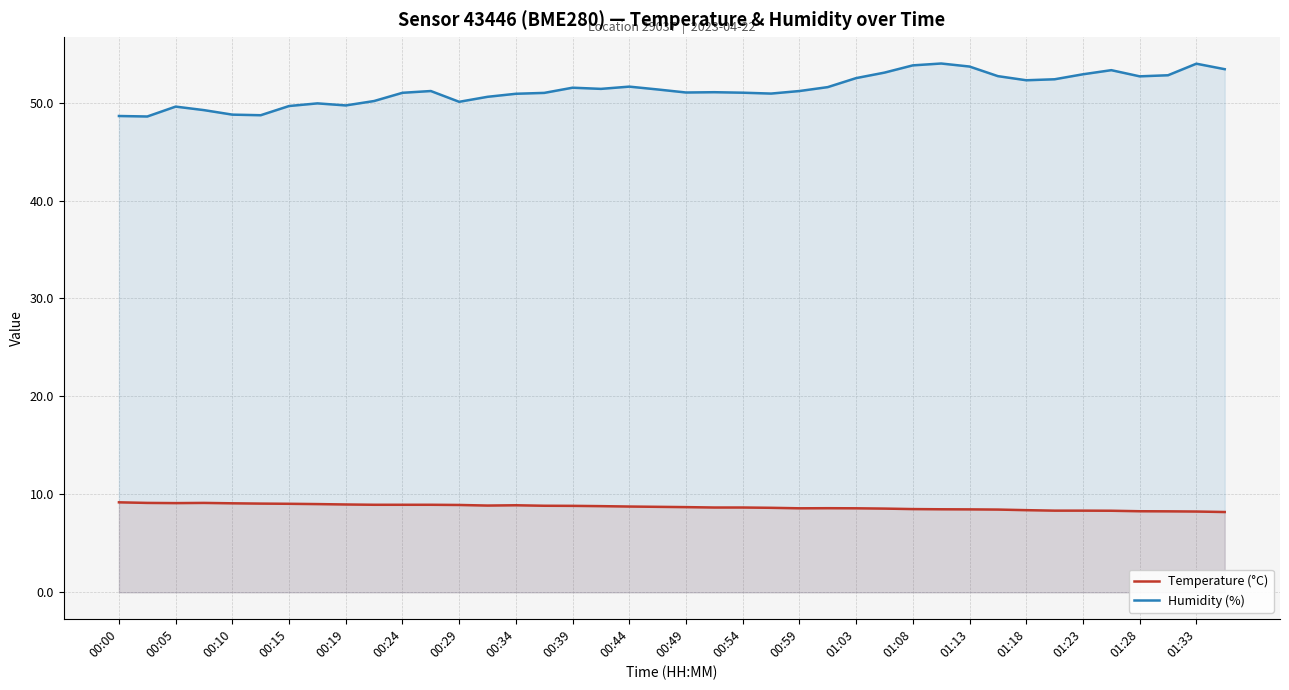

True or false: humidity and temperature cross at least once.

False